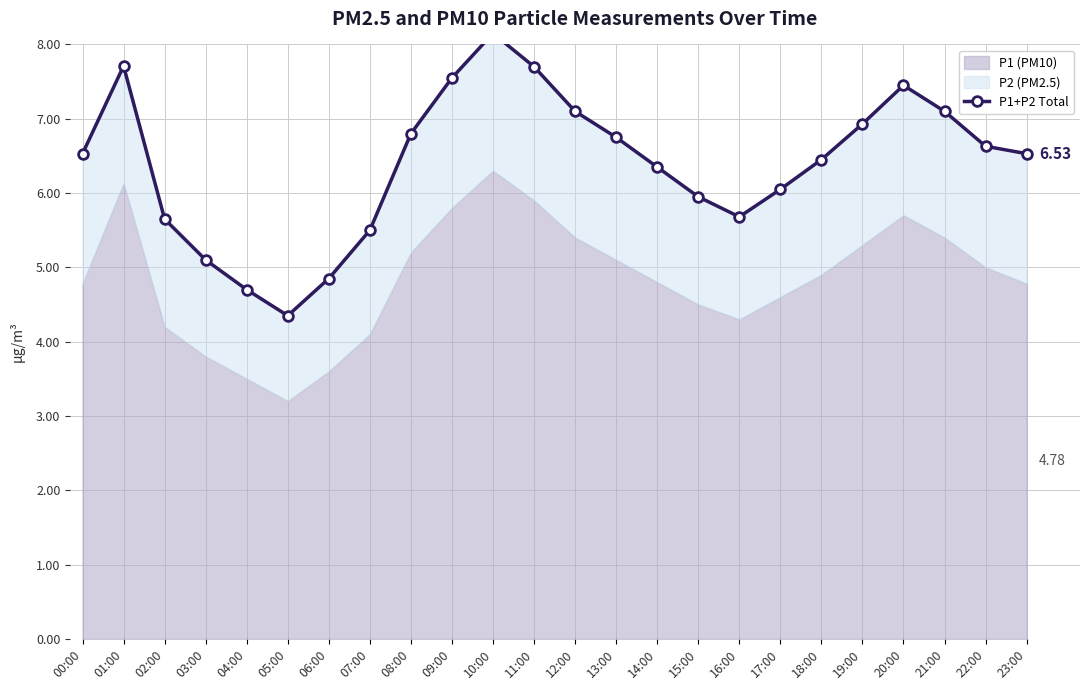

Reading right to left, extract all data points from this chart.

23:00=6.5	22:00=6.6	21:00=7.1	20:00=7.5	19:00=6.9	18:00=6.5	17:00=6.0	16:00=5.7	15:00=6.0	14:00=6.3	13:00=6.8	12:00=7.1	11:00=7.7	10:00=8.2	09:00=7.5	08:00=6.8	07:00=5.5	06:00=4.8	05:00=4.3	04:00=4.7	03:00=5.1	02:00=5.7	01:00=7.7	00:00=6.5